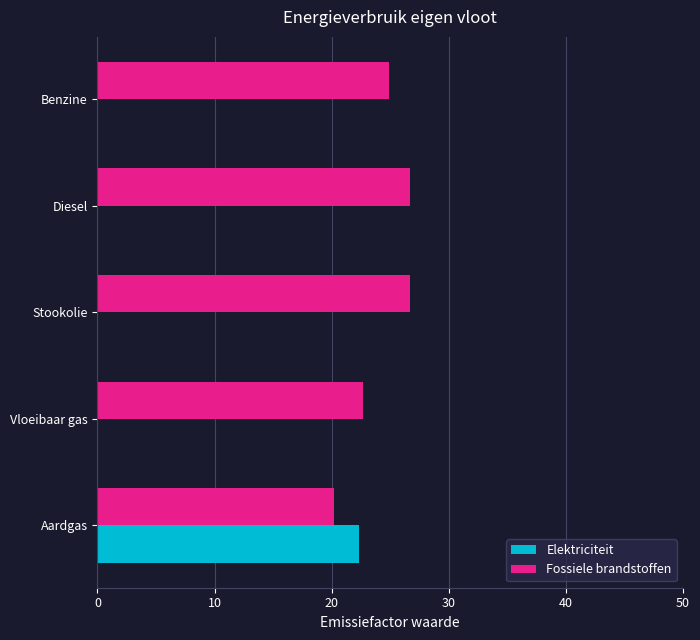

What is the highest value of the Elektriciteit series?

22.3